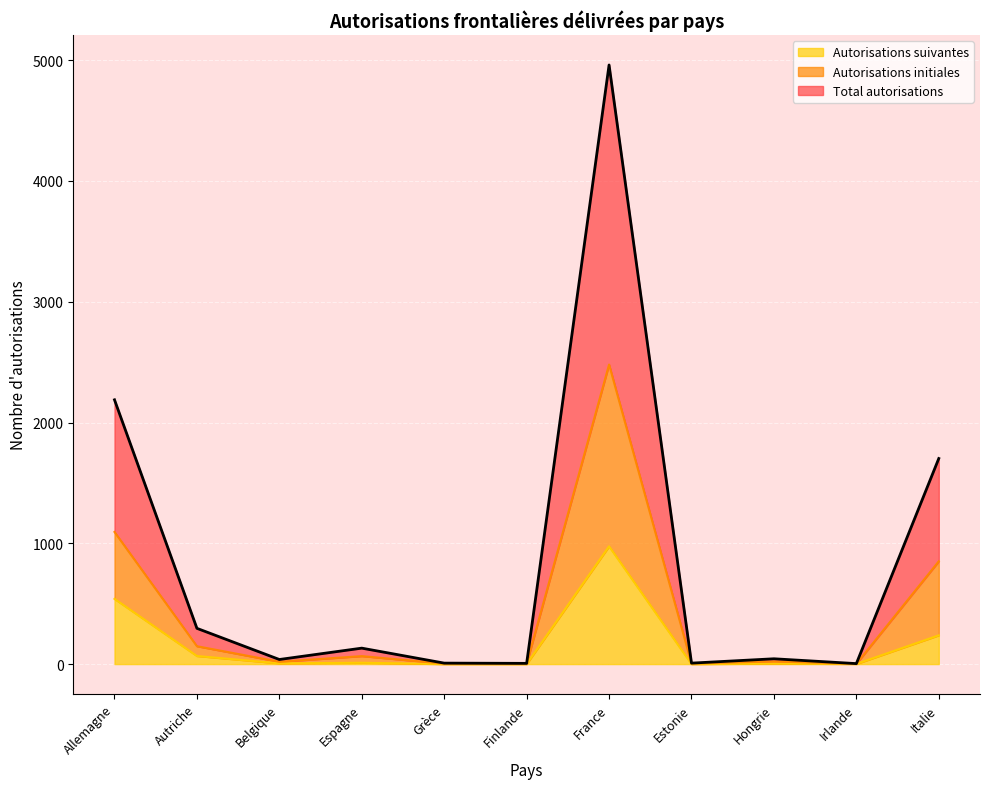

True or false: Total autorisations and Autorisations suivantes cross at least once.

False